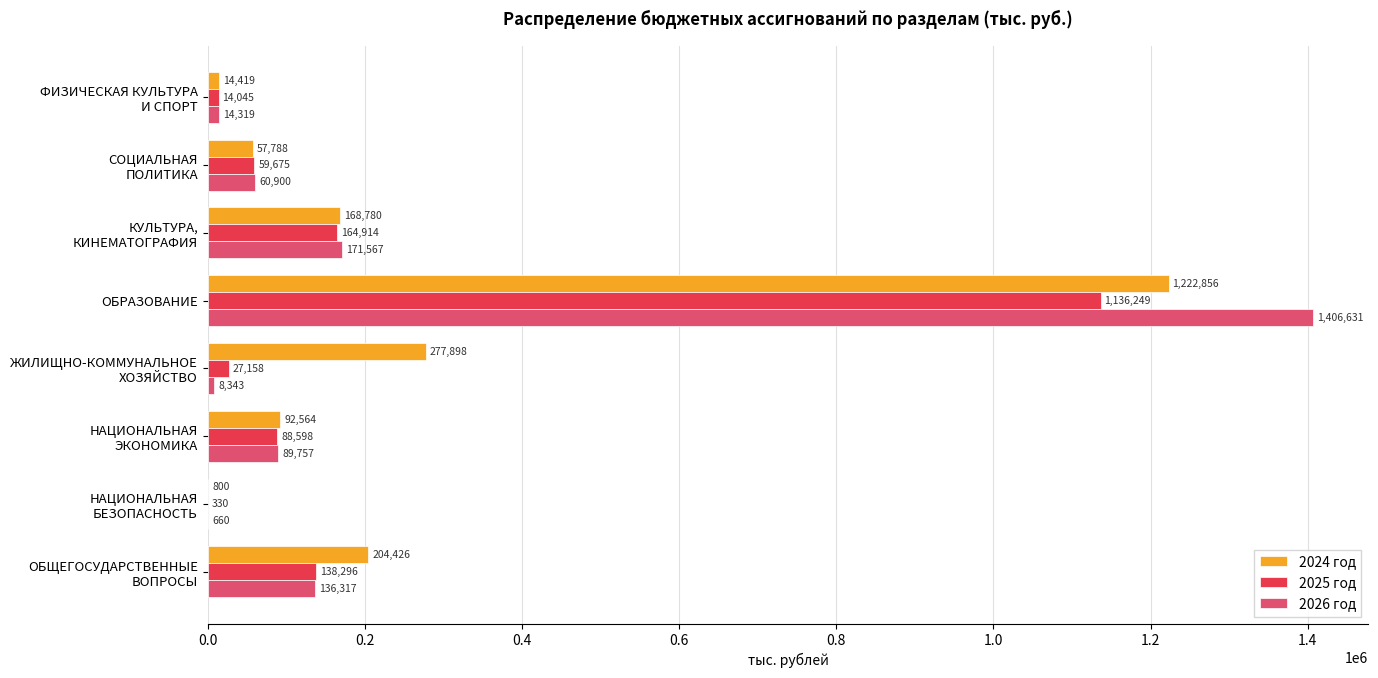

What is the average value of the 2025 год series?

203658.0